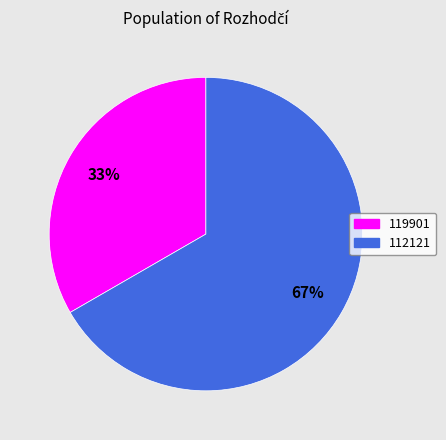

To the nearest percent, what portion does 112121 represent?

67%